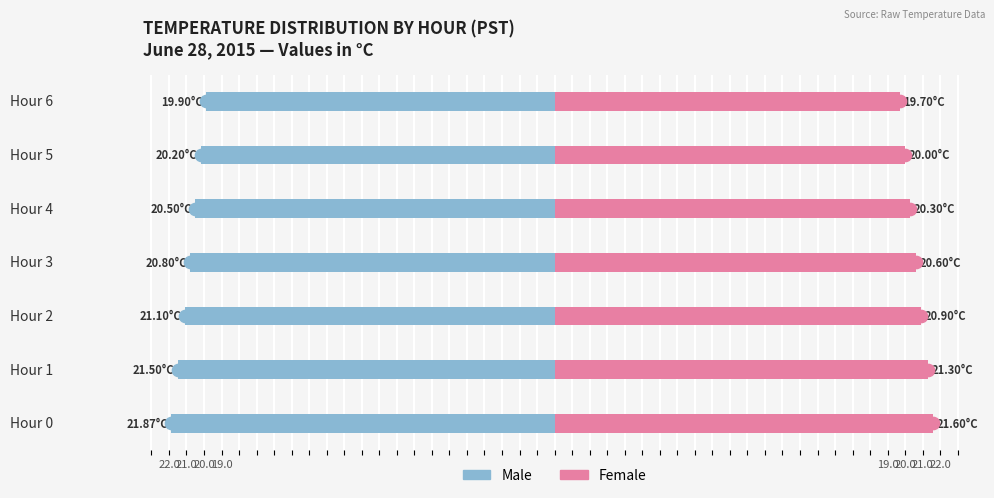

What is the difference between the maximum and minimum values in the Female series?

1.9